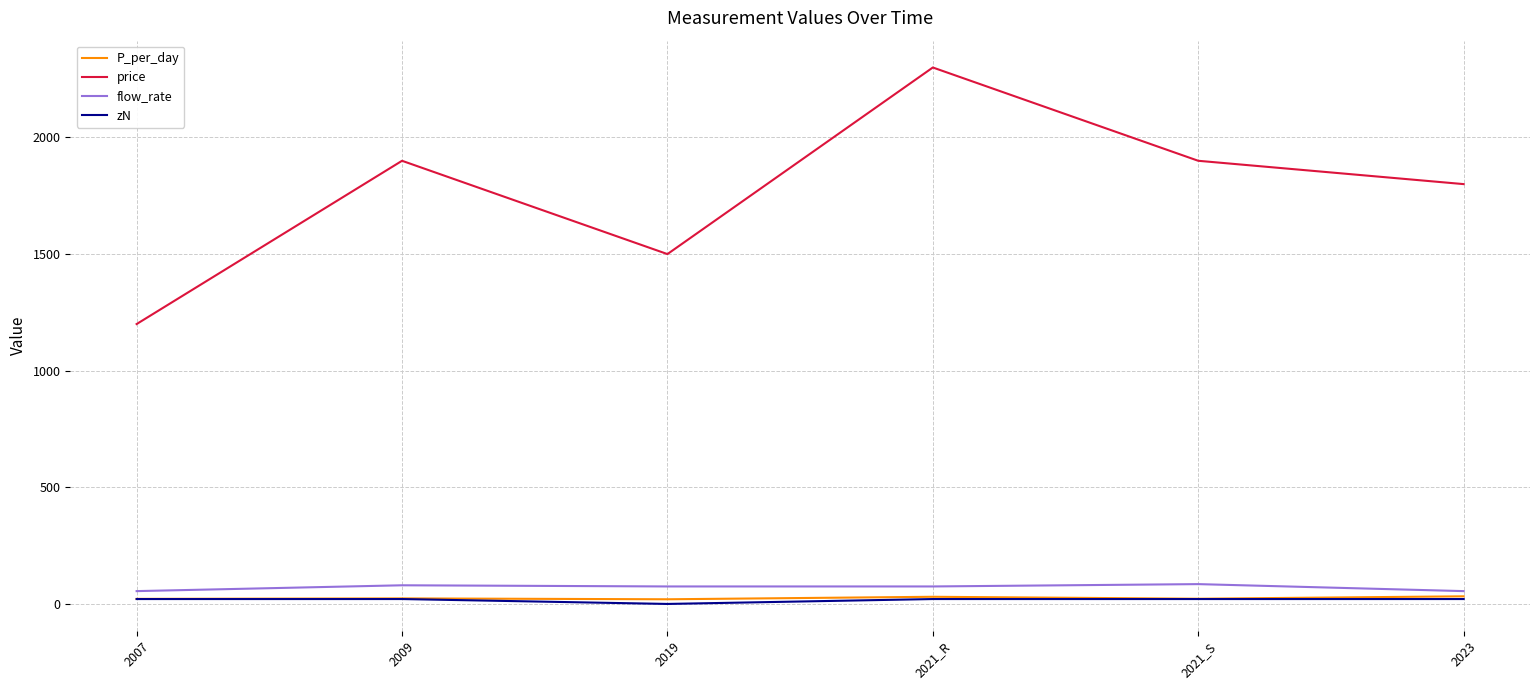

What is the maximum value shown in the chart?

2300.0